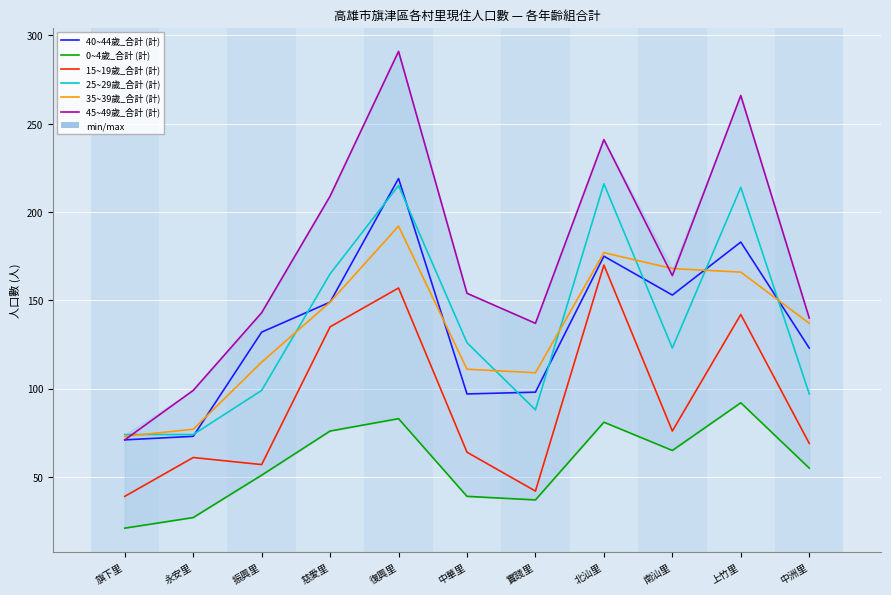

What is the difference between the maximum and minimum values in the 40~44歲_合計 (計) series?

148